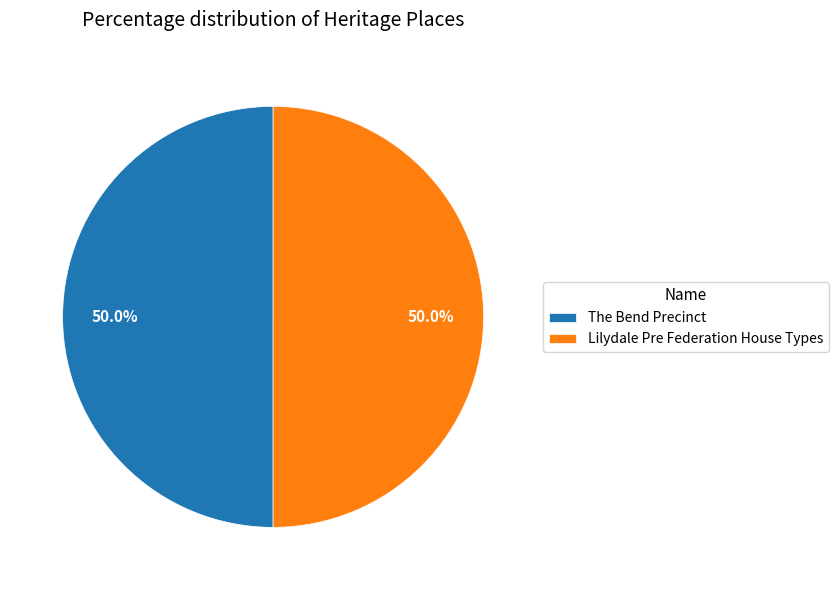

What percentage is the The Bend Precinct slice, to the nearest percent?

50%